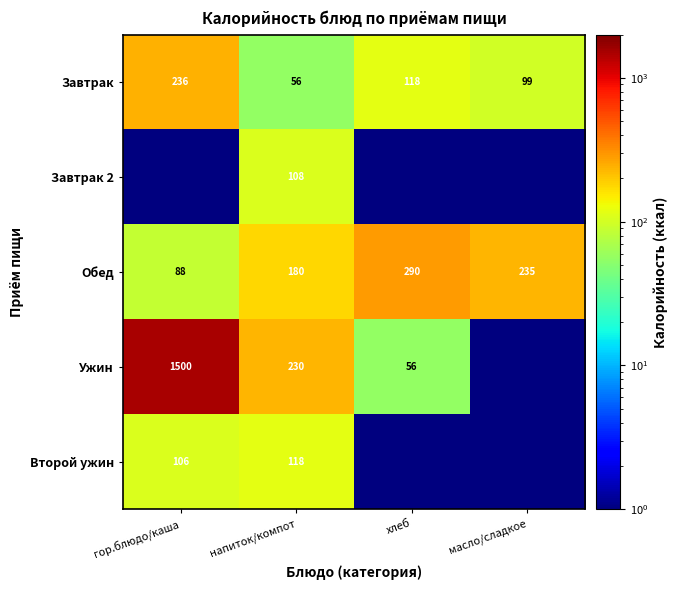

Is it true that Завтрак equals 86.5 at напиток/компот?

False